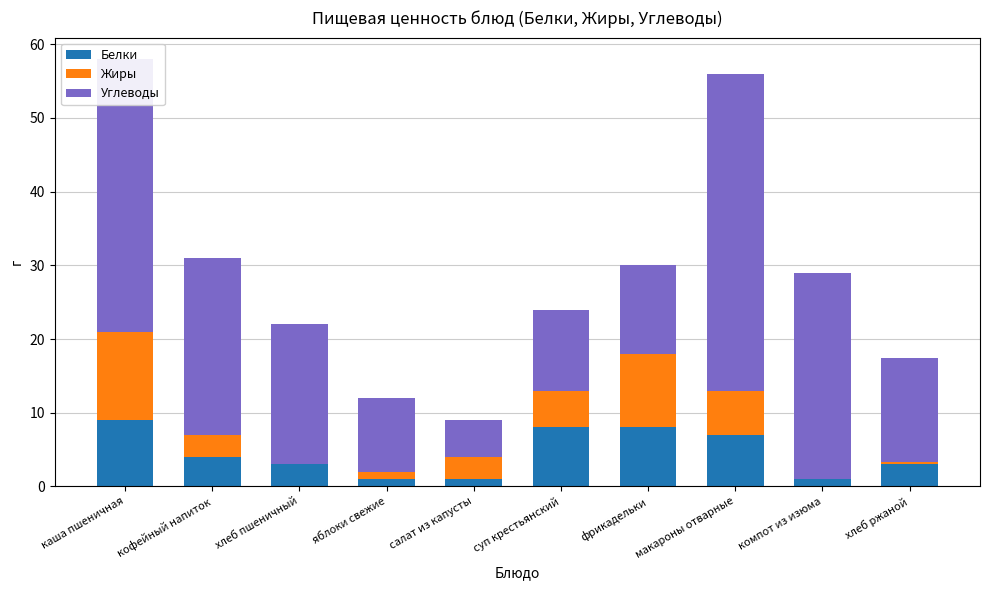

Is it true that Белки equals 12.1 at макароны отварные?

False